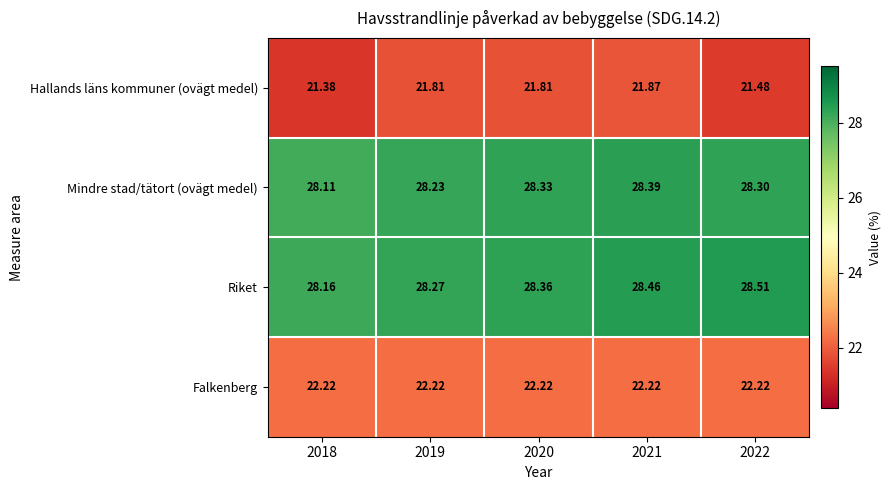

At 2021, list the series in order from smallest to largest.

Hallands läns kommuner (ovägt medel), Falkenberg, Mindre stad/tätort (ovägt medel), Riket